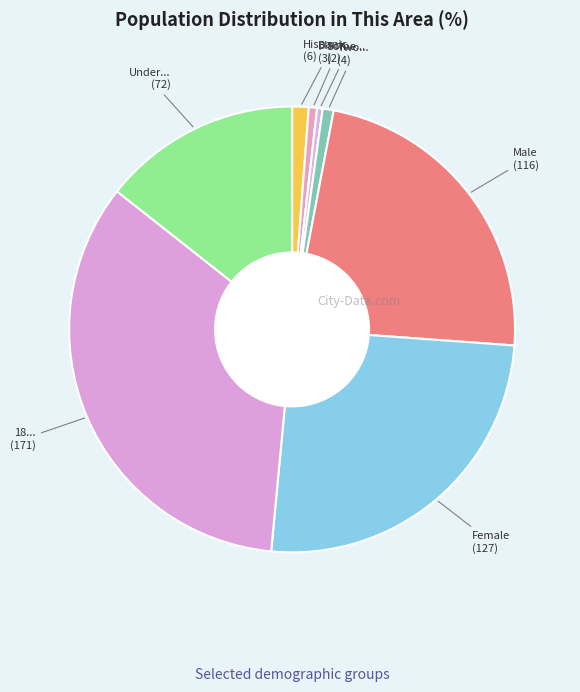

Count the number of slices in the pie.

8